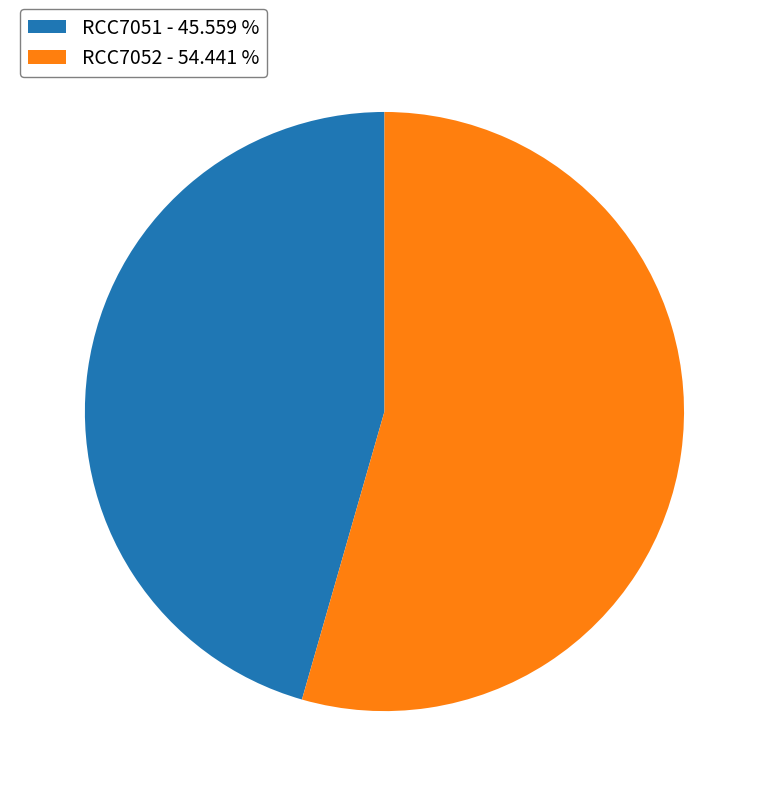

Does any single category account for the majority?

Yes